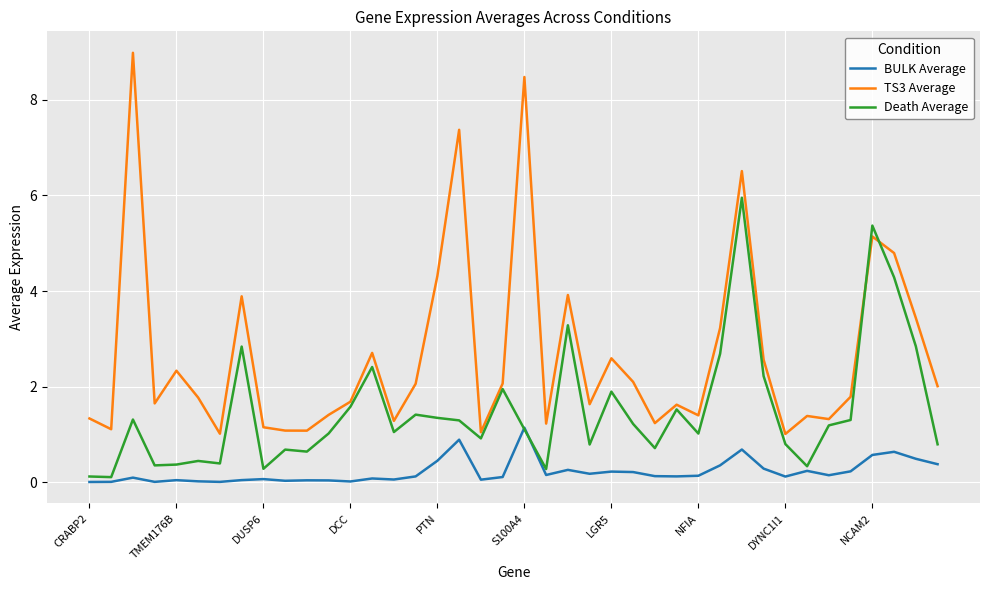

Which series has the largest range (max minus min)?

TS3 Average